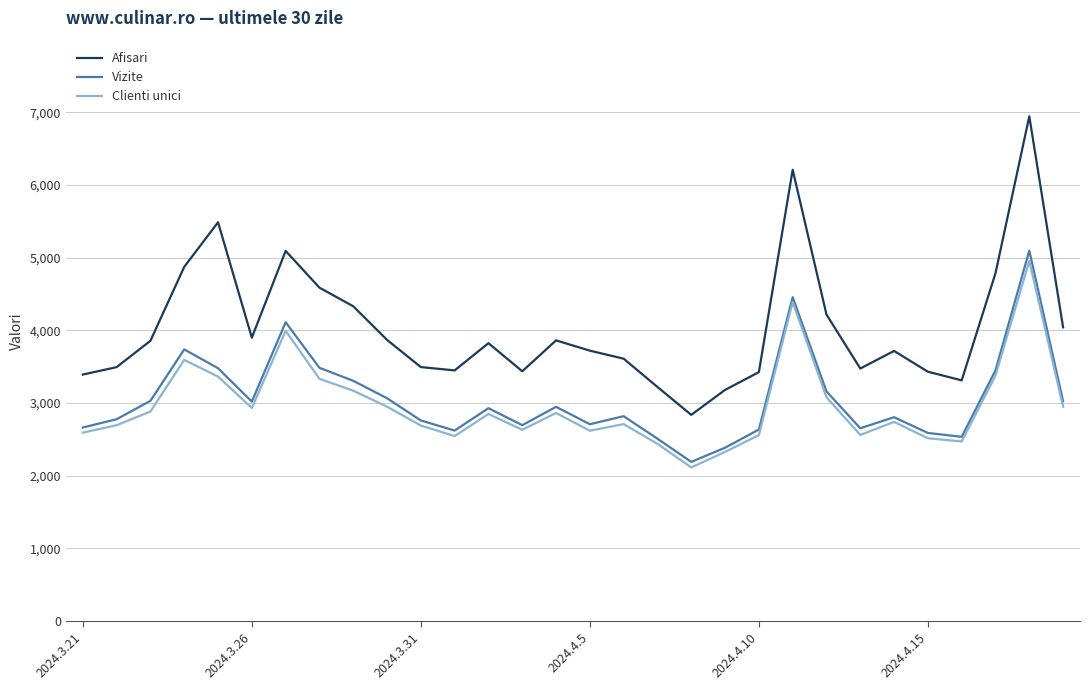

Which series has the largest range (max minus min)?

Afisari